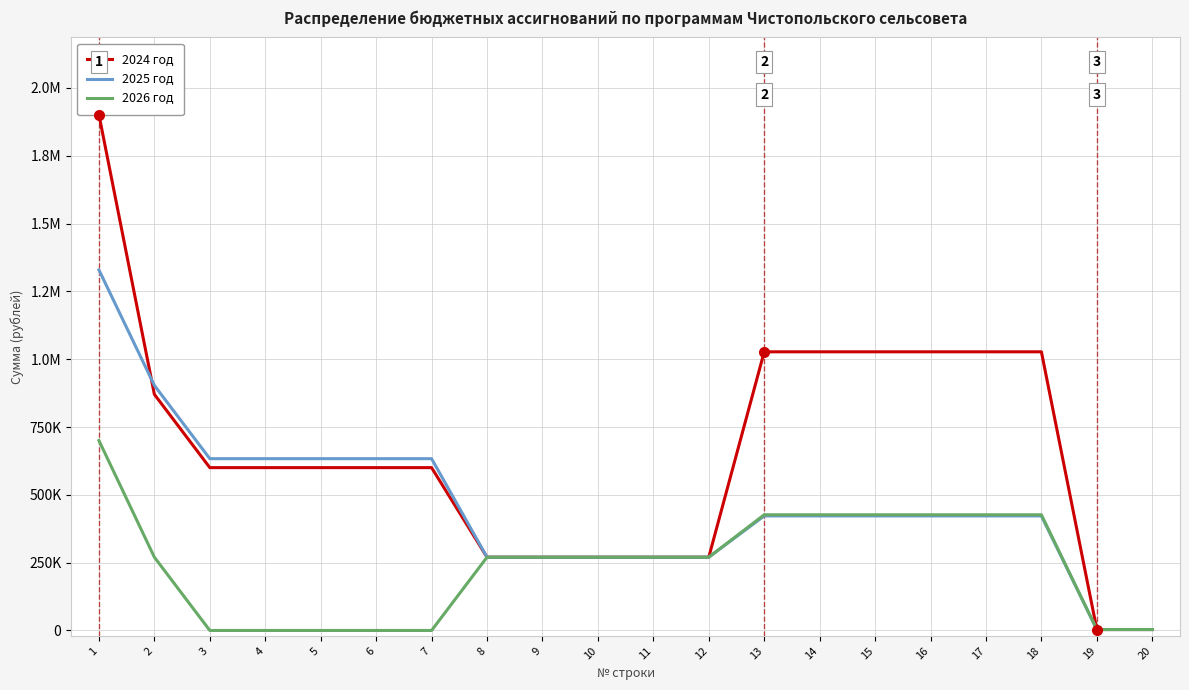

Does the chart have visible grid lines?

Yes